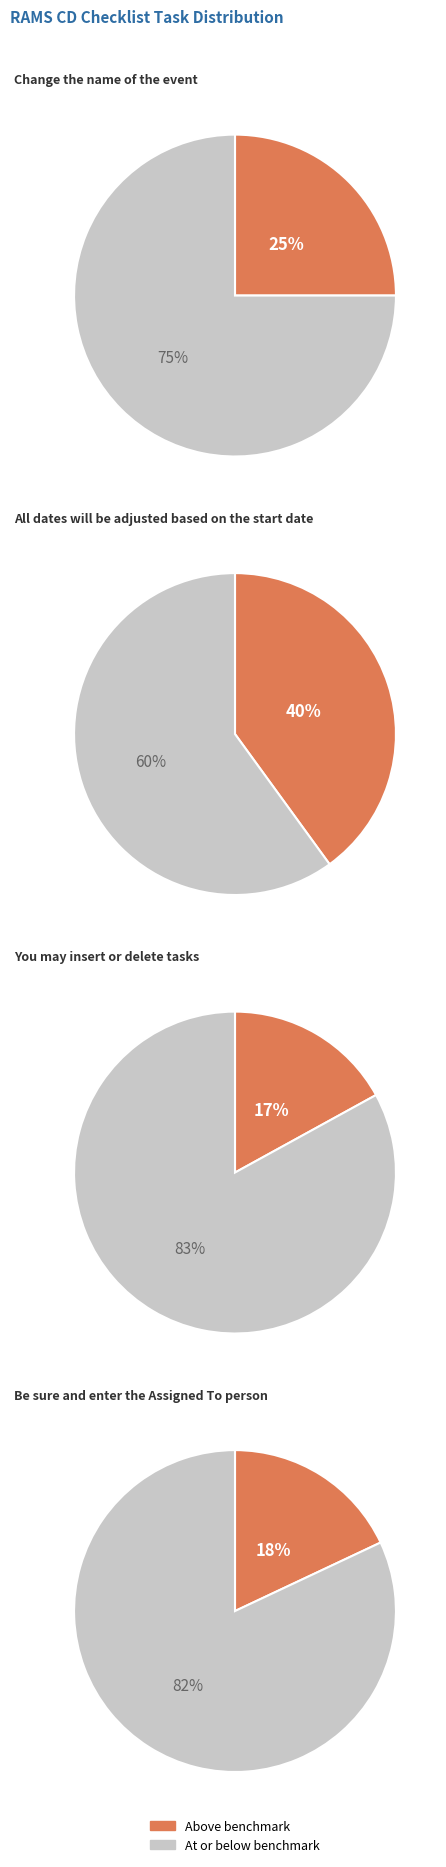

Does Task 2 represent more than half of the total?

No